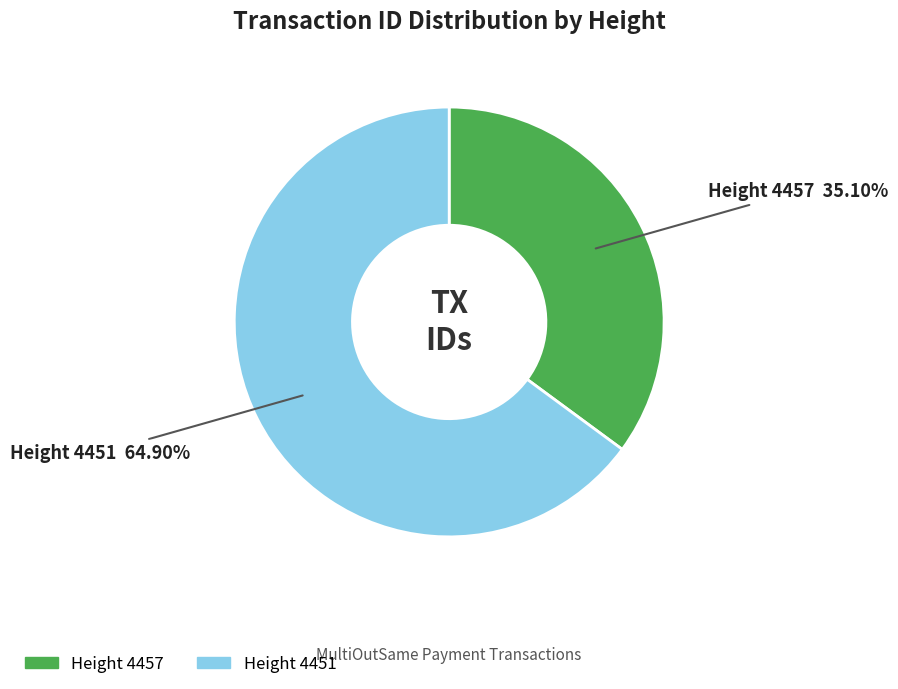

Does any single category account for the majority?

Yes